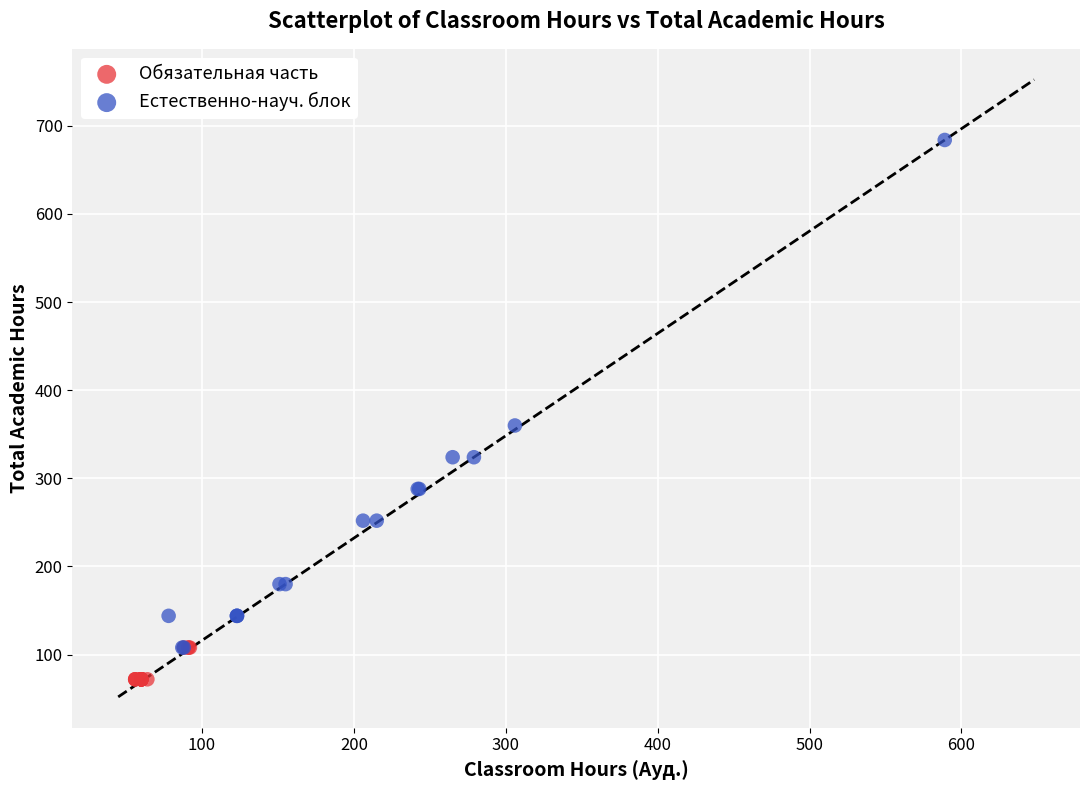

What are all the series names shown in the legend?

Обязательная часть, Естественно-науч. блок